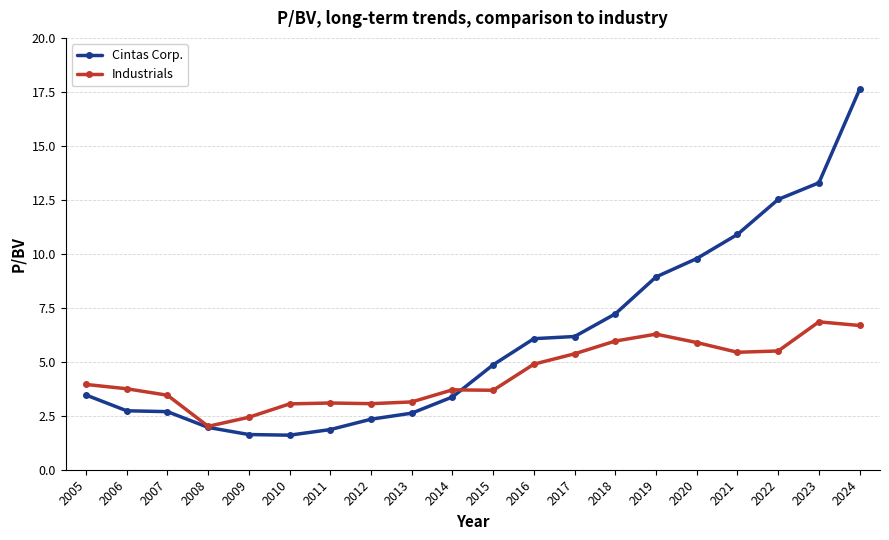

What is the value of the Industrials point at the 13th from the left?

5.4